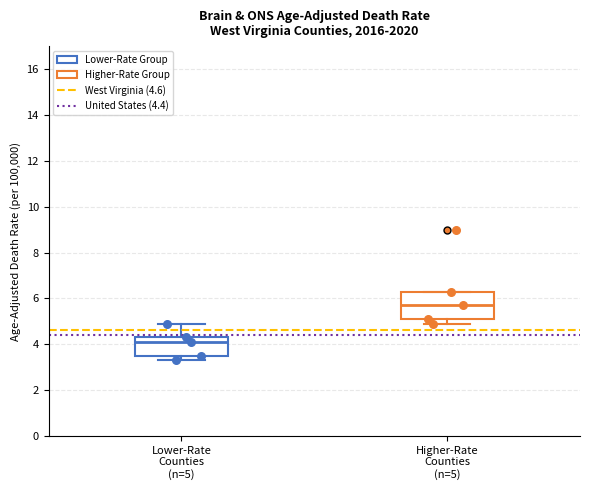

Which box has the highest median line?

Higher-Rate Counties (n=5)